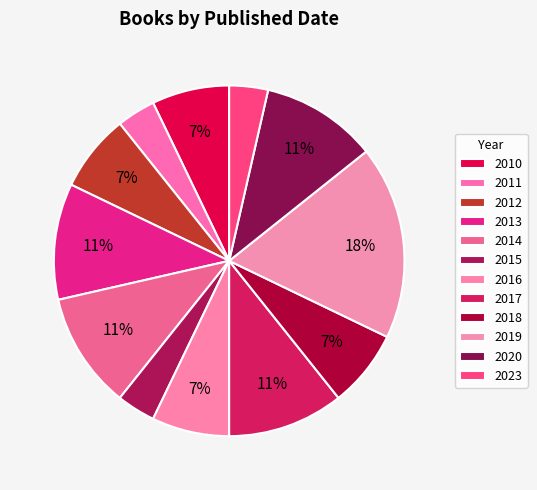

Does any single category account for the majority?

No